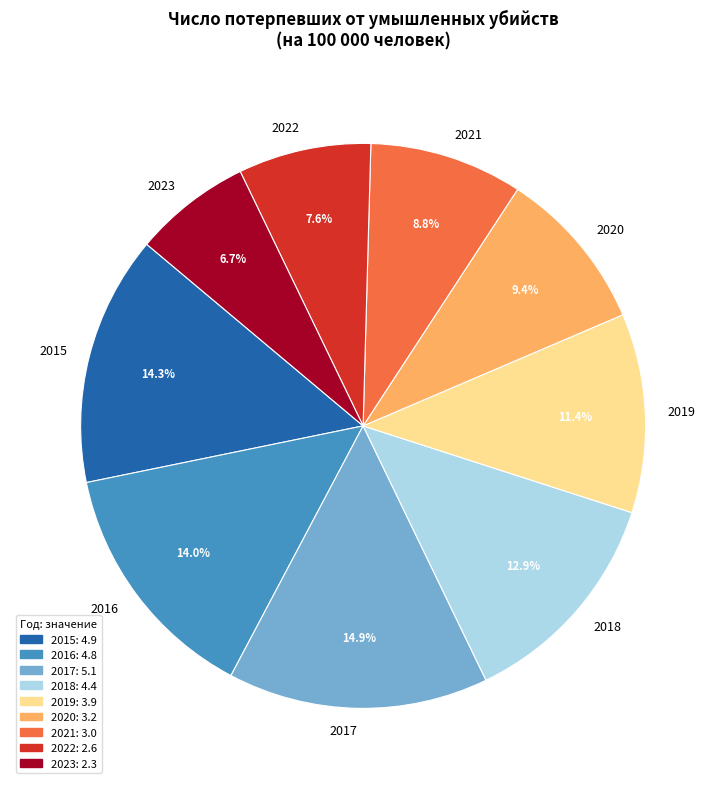

To the nearest percent, what is the difference between the 2016 and 2019 slice percentages?

3%